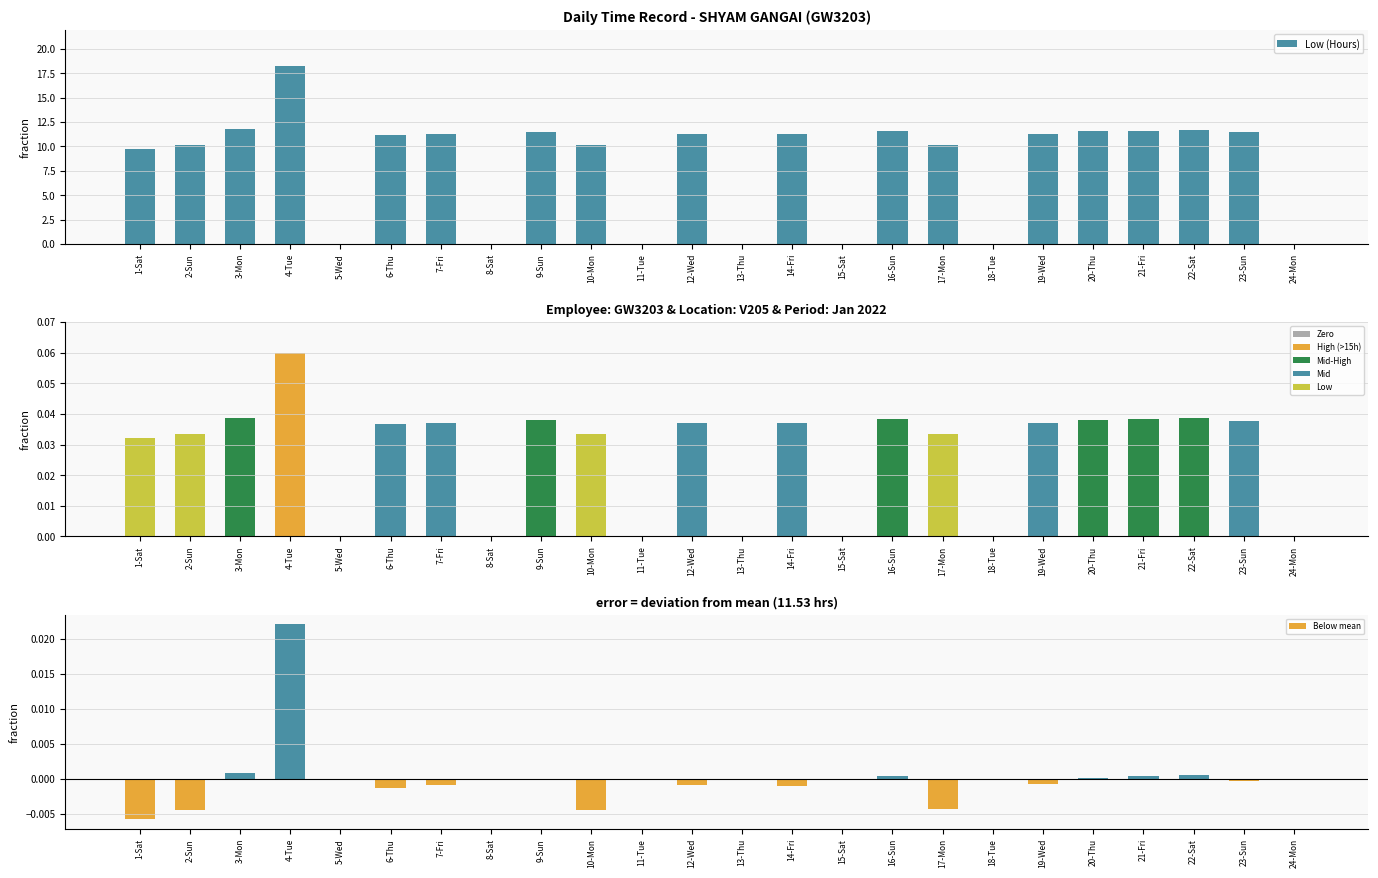

List the labels in order of value, smallest first.

5-Wed, 8-Sat, 11-Tue, 13-Thu, 15-Sat, 18-Tue, 24-Mon, 1-Sat, 2-Sun, 10-Mon, 17-Mon, 6-Thu, 14-Fri, 7-Fri, 12-Wed, 19-Wed, 23-Sun, 9-Sun, 20-Thu, 16-Sun, 21-Fri, 22-Sat, 3-Mon, 4-Tue